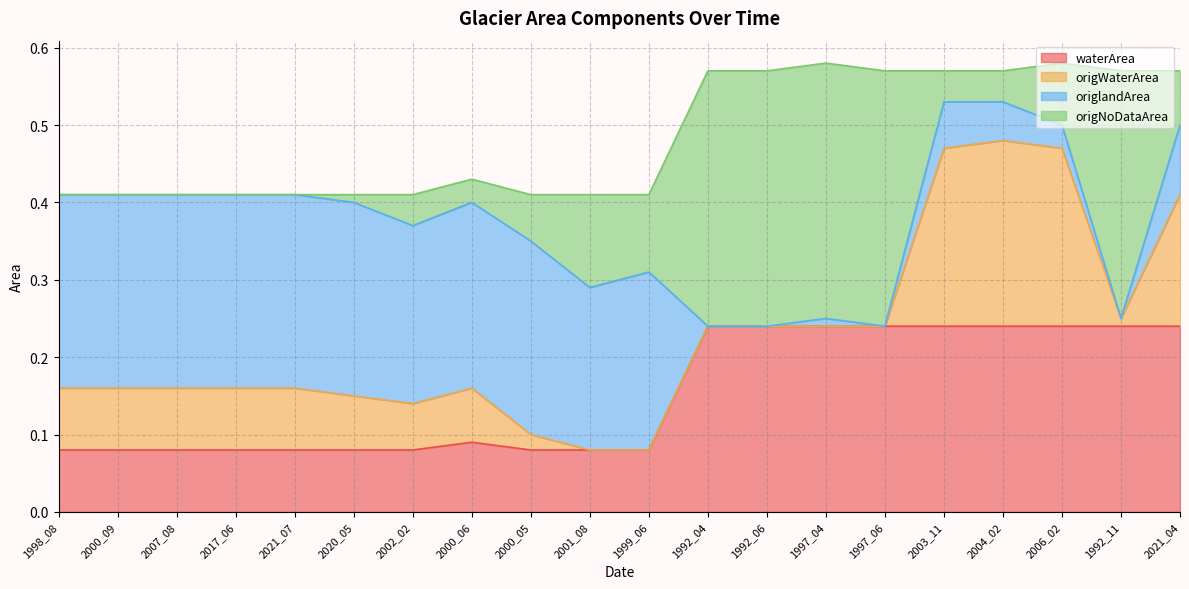

What is the spread (max minus min) of values at 1992_04?

0.3